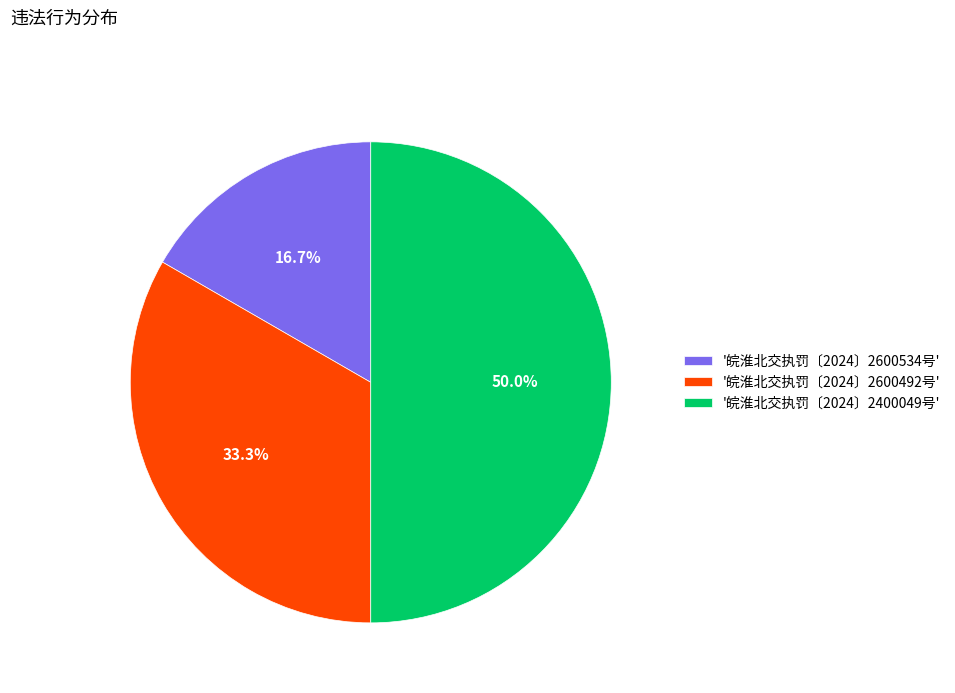

What percentage is NOT represented by '皖淮北交执罚〔2024〕2600534号'?

83.3%